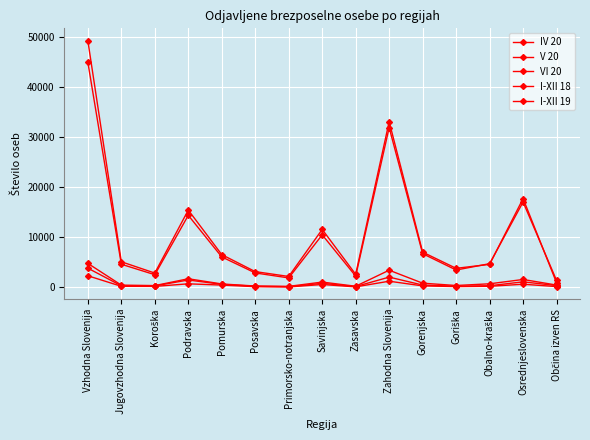

The value of VI 20 at Podravska is 1691. True or false?

True